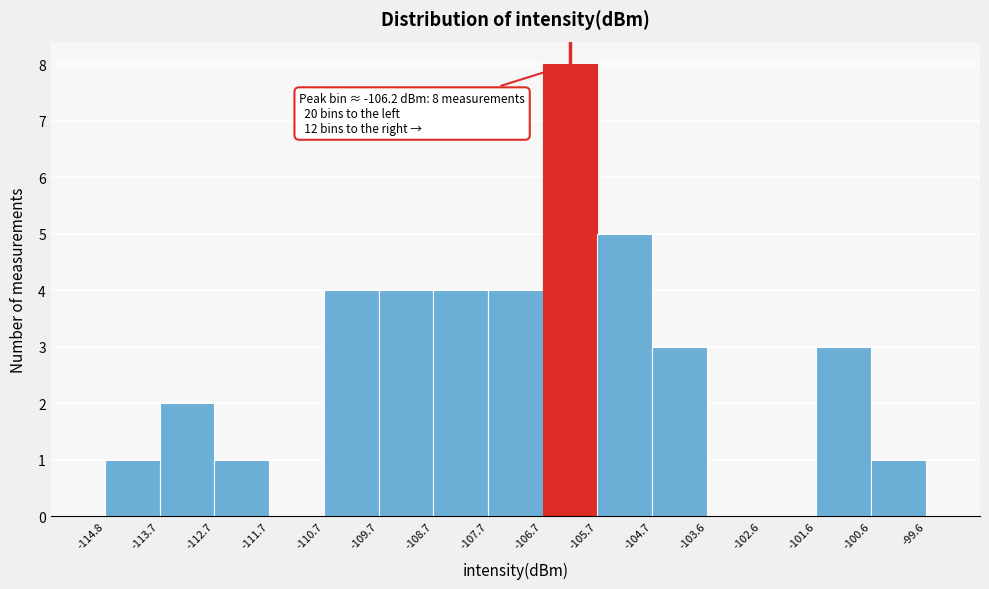

Which range on the x-axis has the tallest bar?

-106.7 to -105.7